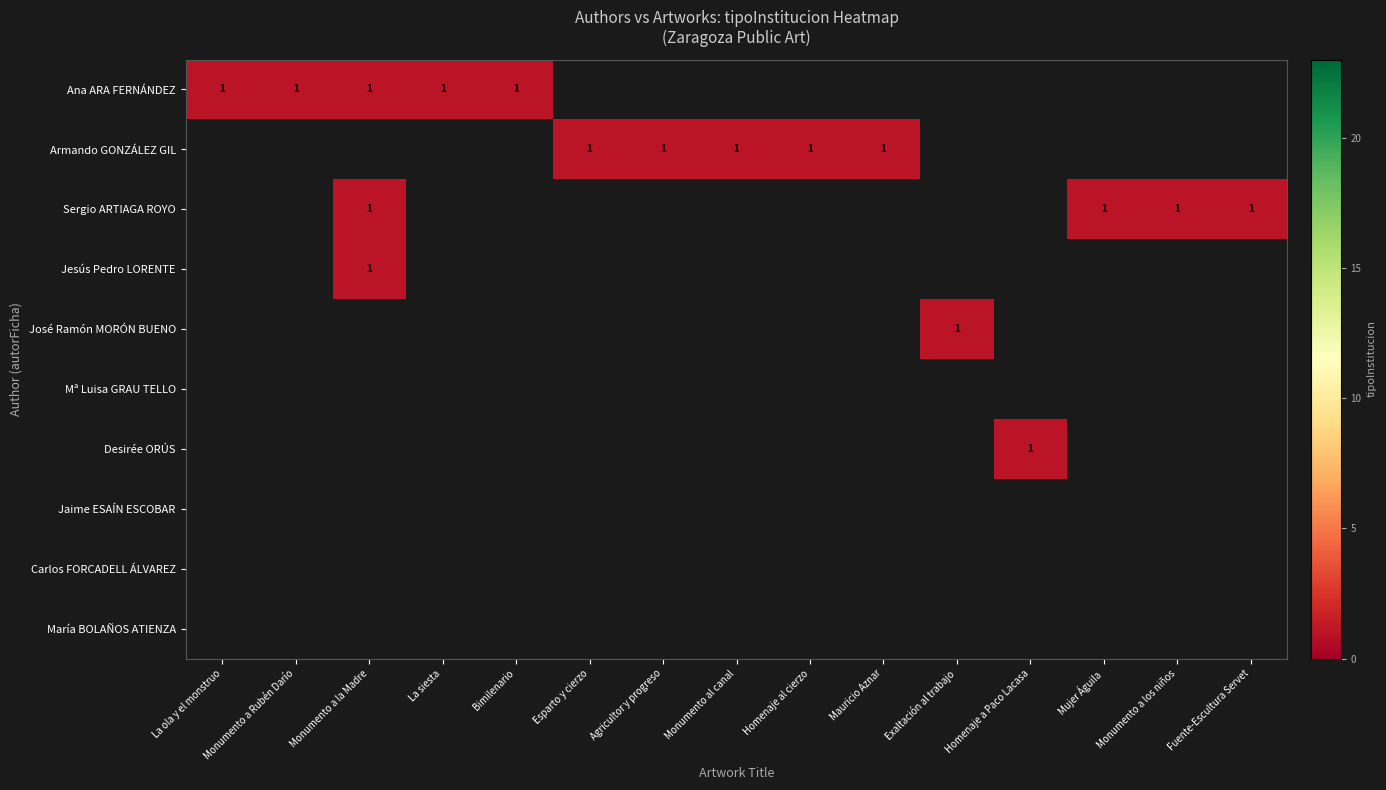

Is it true that Ana ARA FERNÁNDEZ equals 1 at Bimilenario?

True